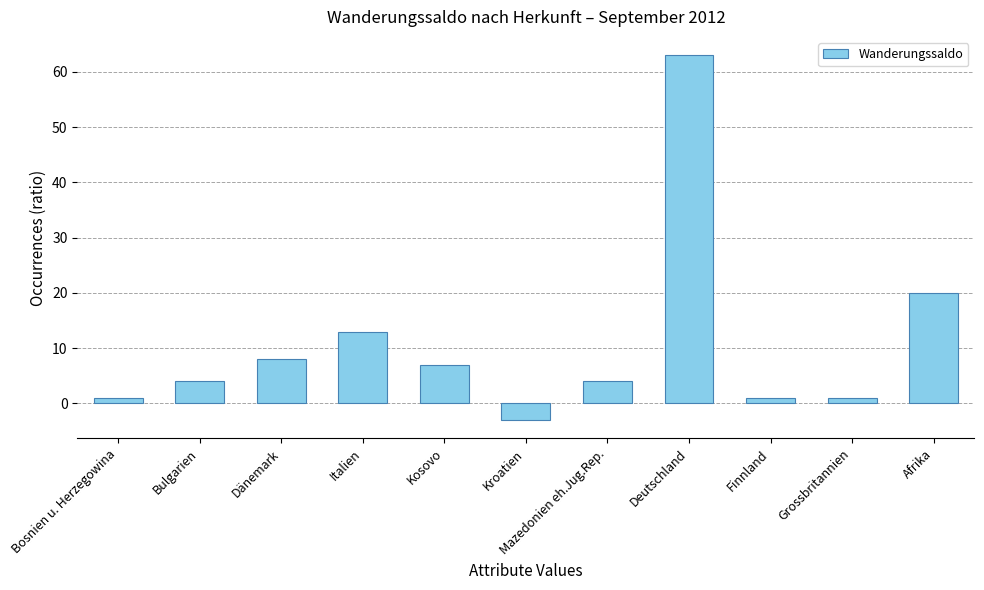

How many positive values are there?

10